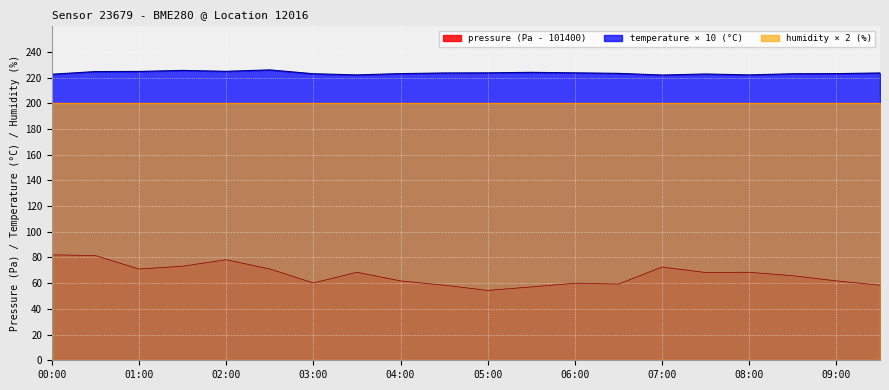

Does the chart display data point markers on the line(s)?

No